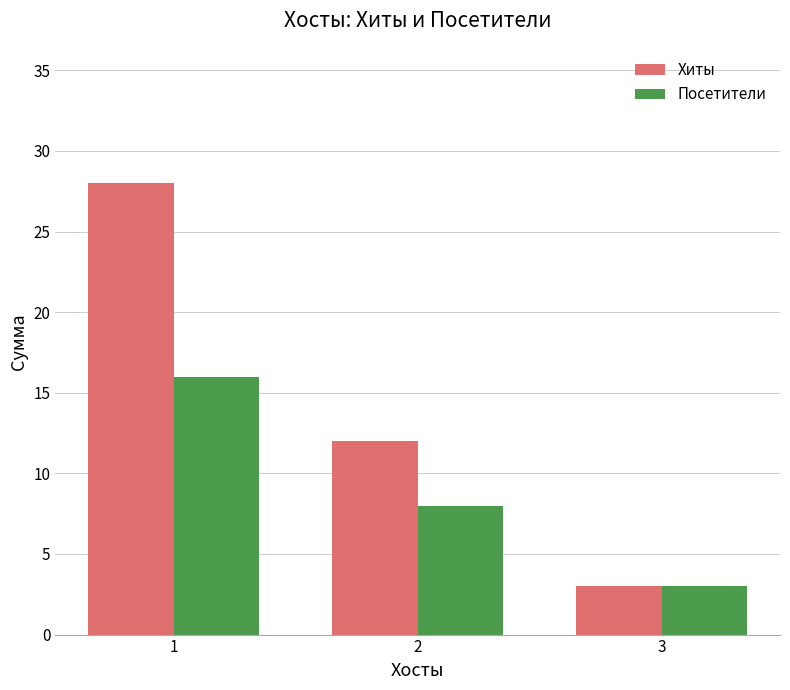

At which category is the sum across all series the highest?

1